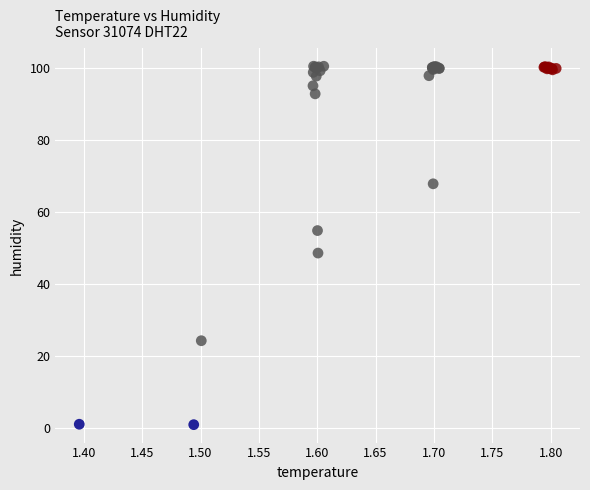

What Y value in the scatter plot is closest to 50?

48.5